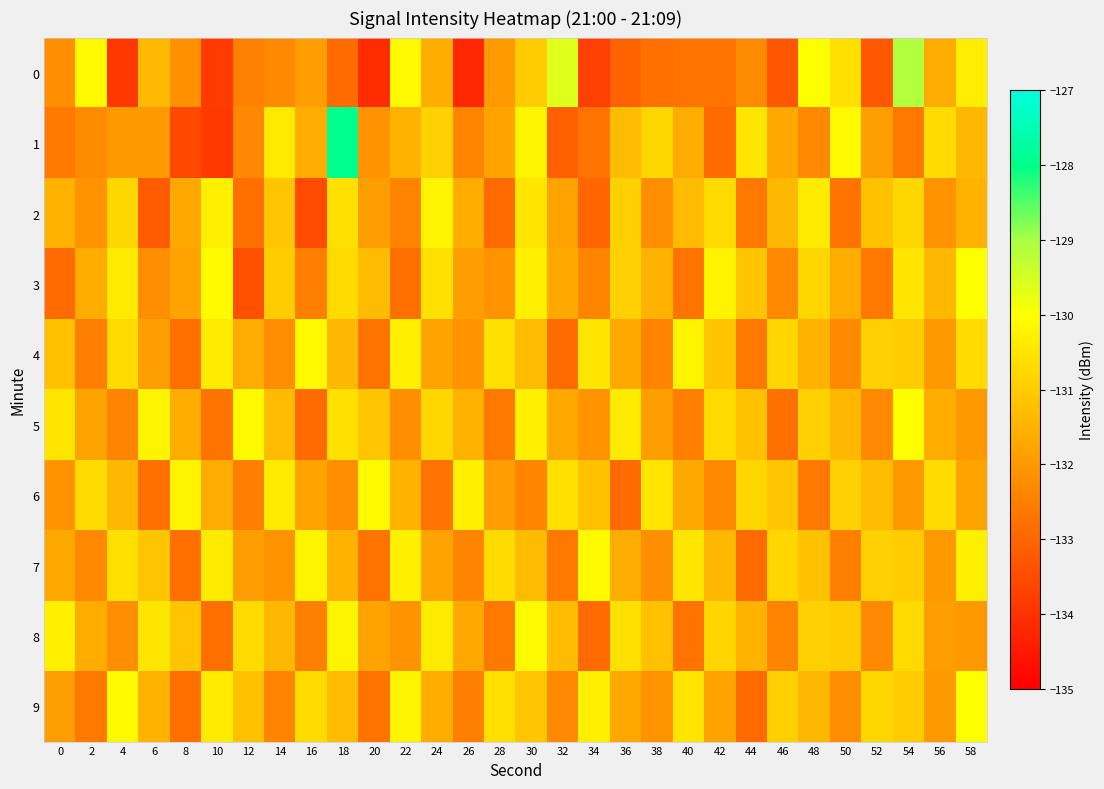

Which series changed the most between 32 and 54?

4